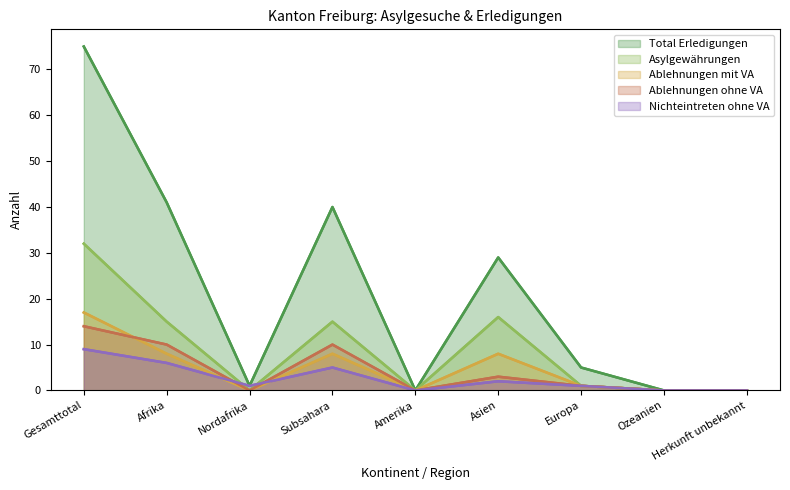

At which label does Total Erledigungen first exceed 5?

Gesamttotal